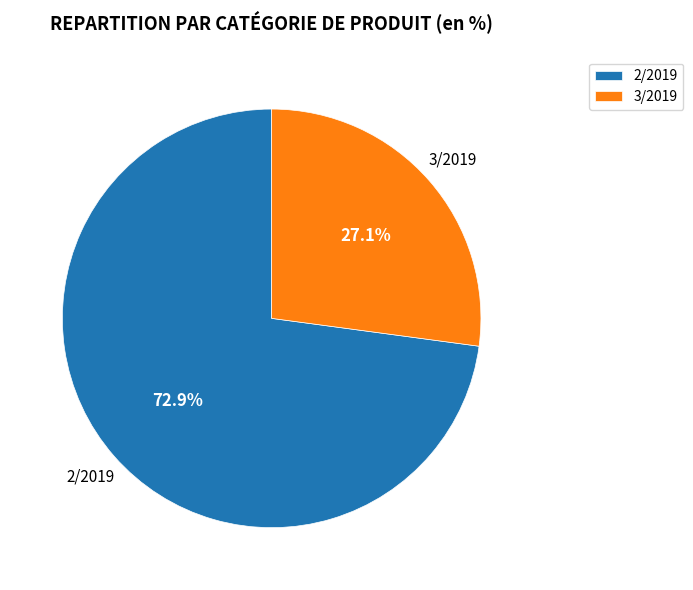

Between 3/2019 and 2/2019, which is larger?

2/2019